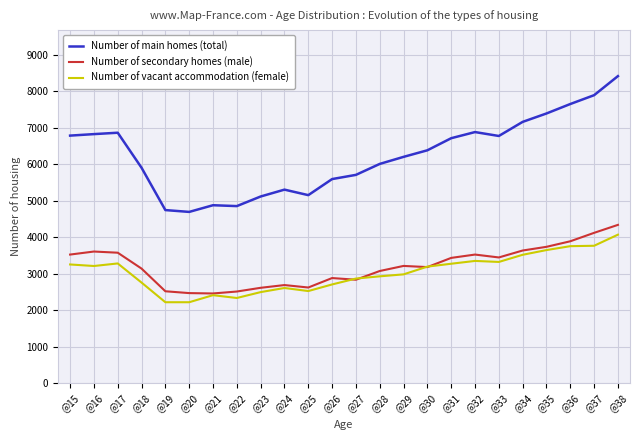

The Number of main homes (total) series shows 7391 at @35. True or false?

True